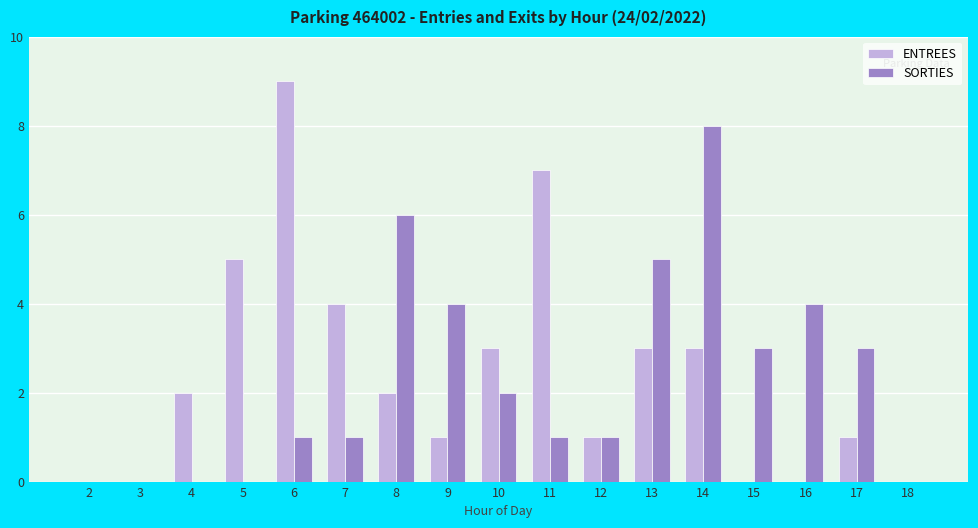

The value of ENTREES at 4 is 1. True or false?

False